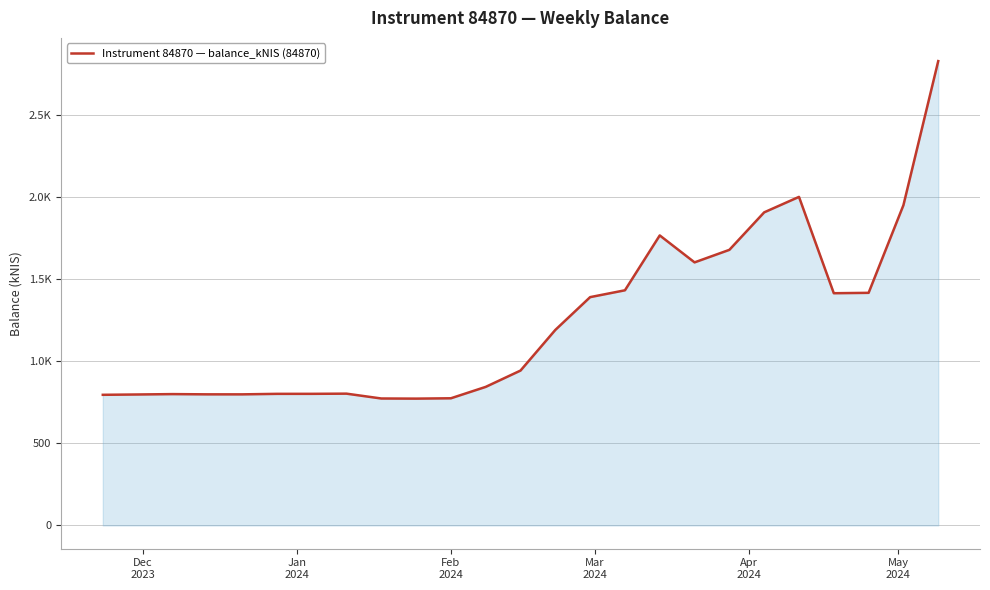

What is the sum of all values?

31121.9